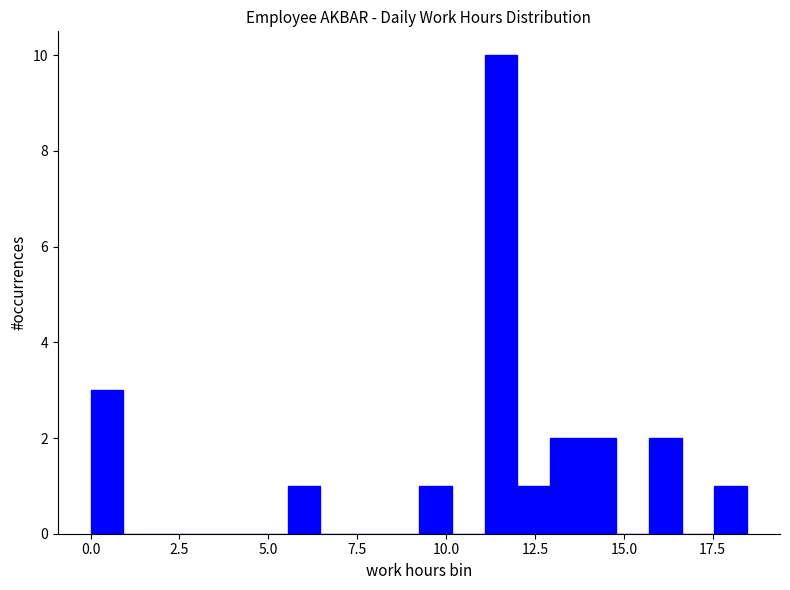

Around what value on the x-axis is the tallest bar? Give the approximate position of its centre, as read against the axis.

11.5